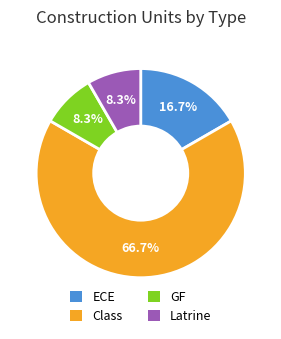

How many slices are in this pie chart?

4